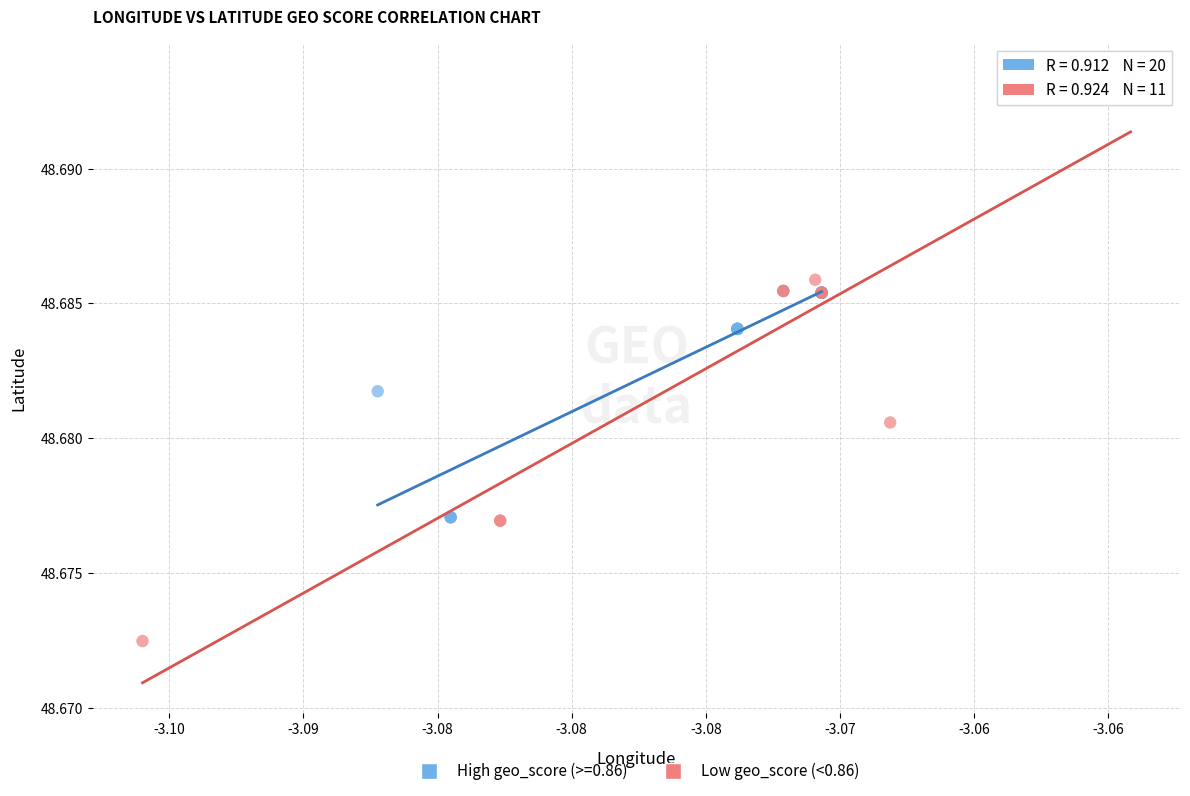

Which series contains the highest Y value?

Low geo_score (<0.86)